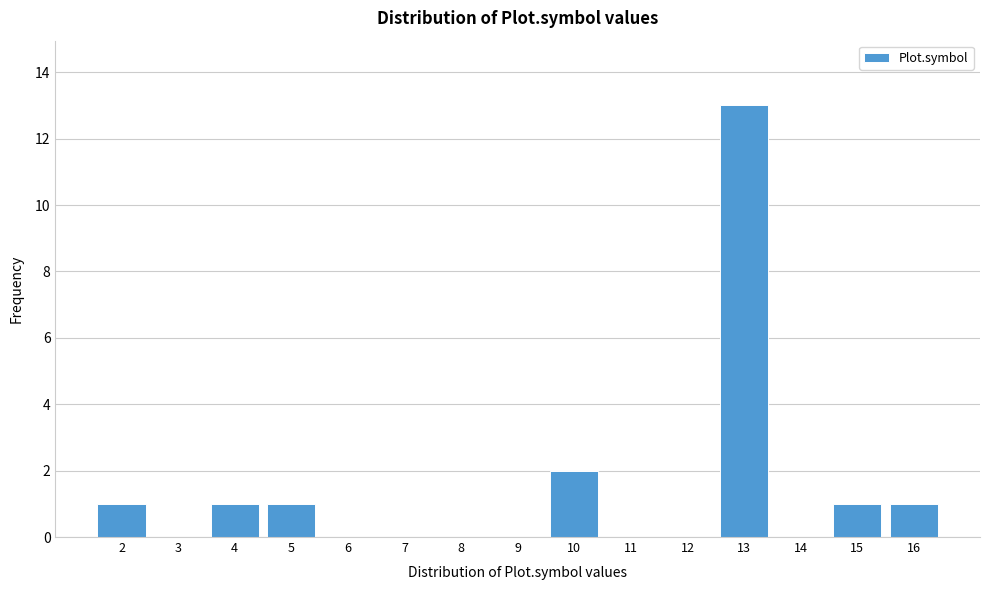

Reading left to right, list all the values displayed in this chart.

2=1	3=0	4=1	5=1	6=0	7=0	8=0	9=0	10=2	11=0	12=0	13=13	14=0	15=1	16=1